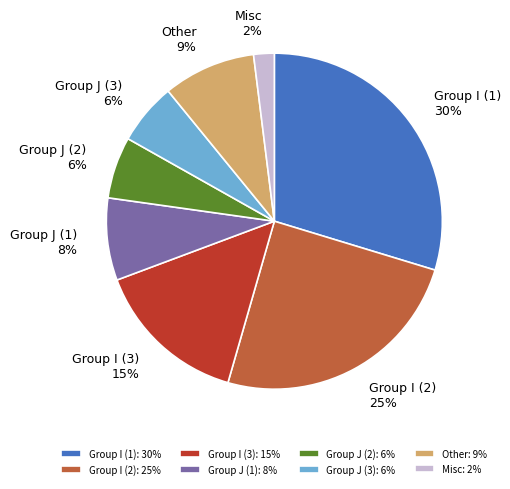

Combined, do Group I (1) and Other account for over 50%?

No